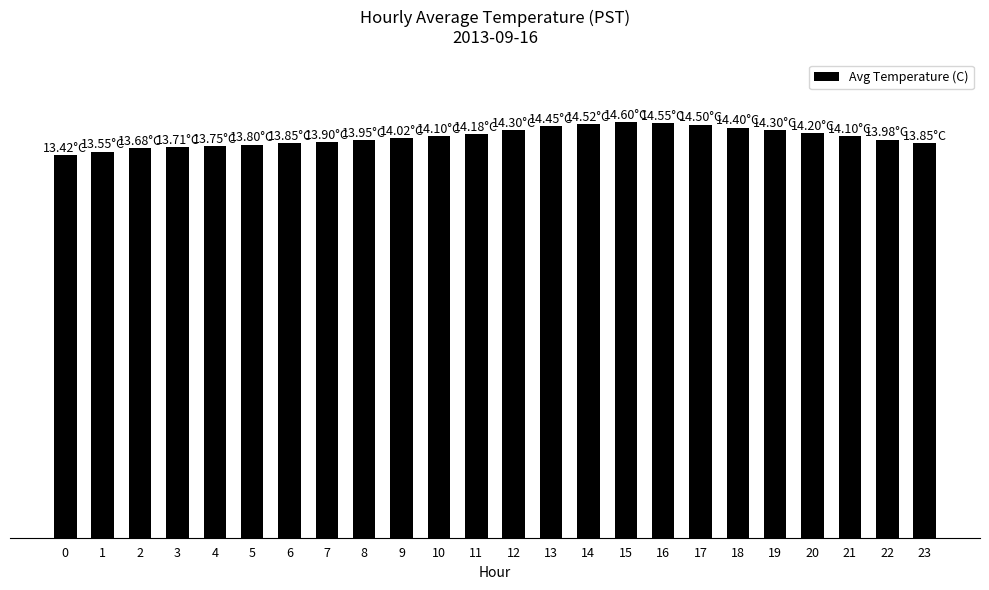

How many series are shown in this chart?

1